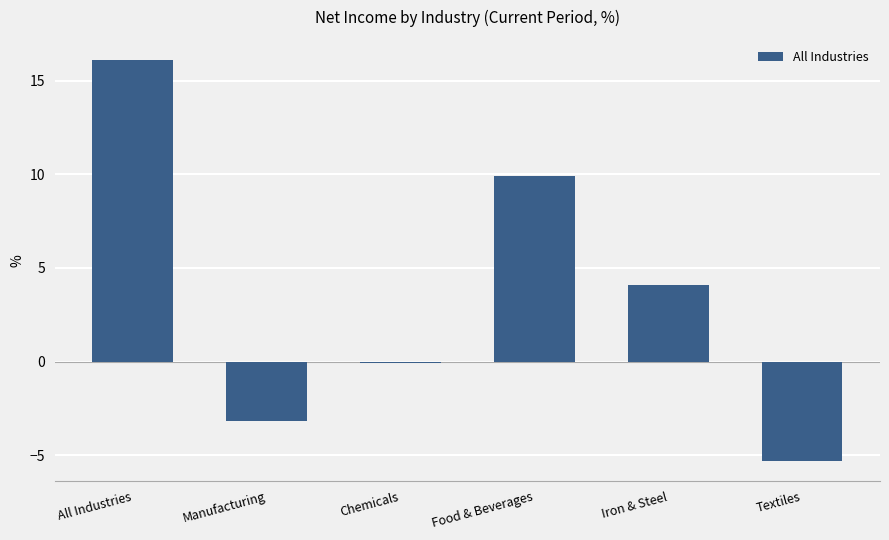

What is the difference between the values at Iron & Steel and Food & Beverages?

5.8